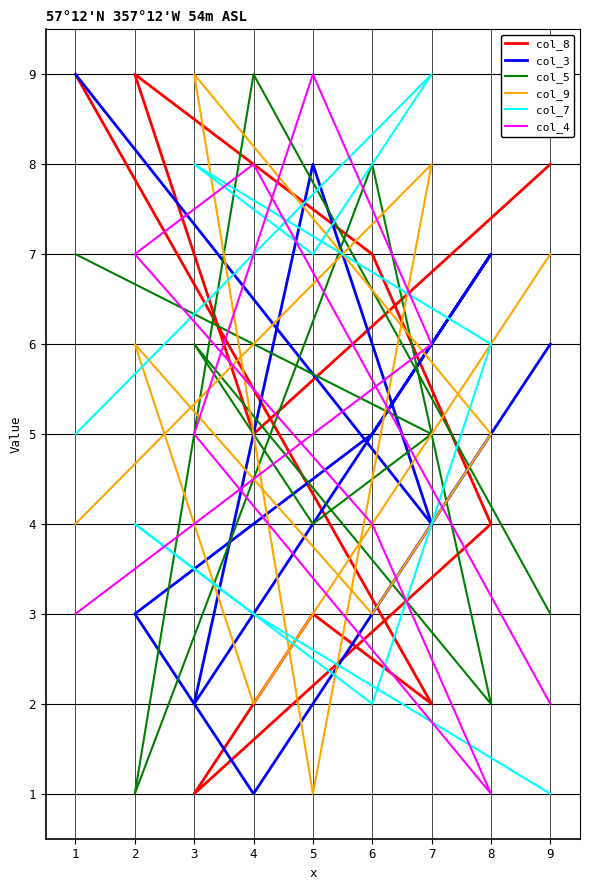

What is the difference between the highest and lowest values at 7?

7